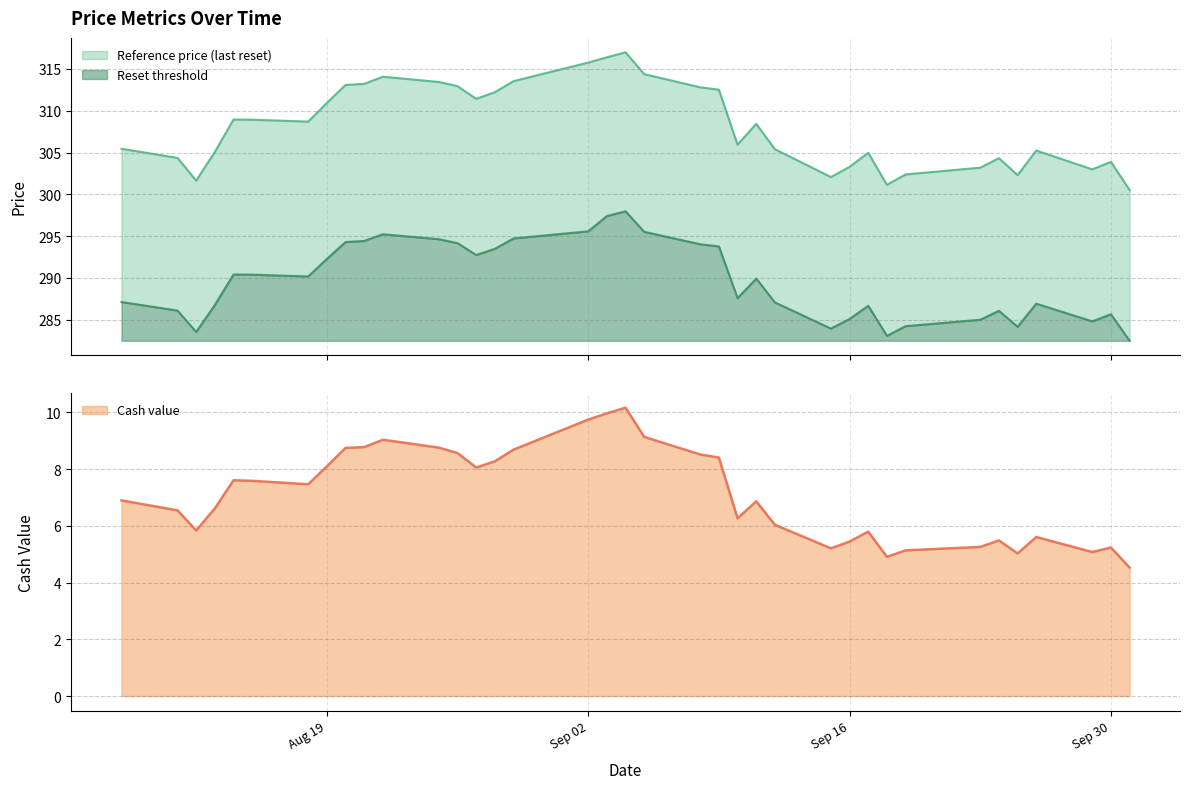

Which label corresponds to the smallest value in the chart?

2025-10-01